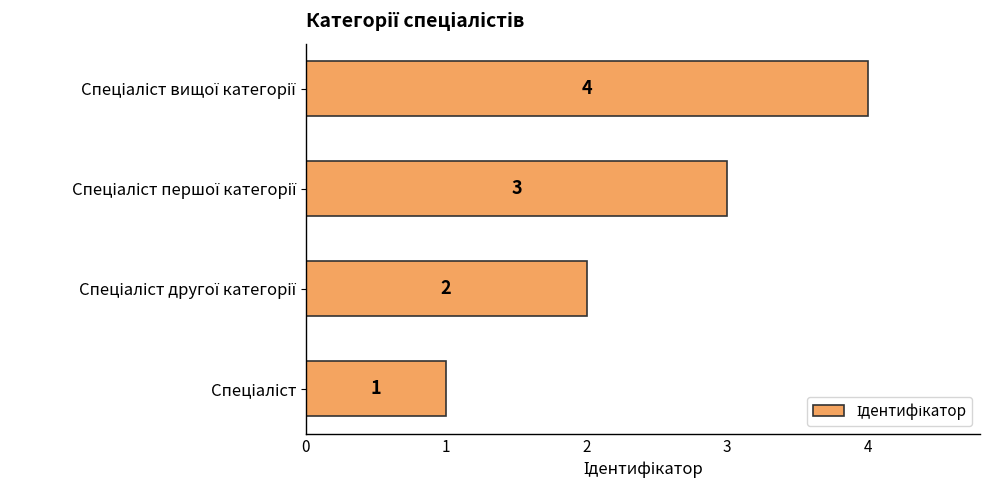

Count the values in the range 2 to 4.

3